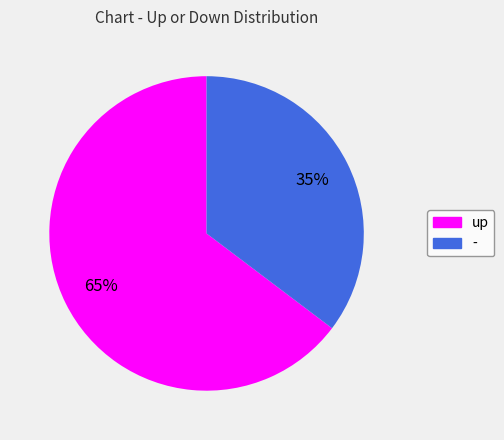

What is the ratio of the value at - to the value at up?

0.5